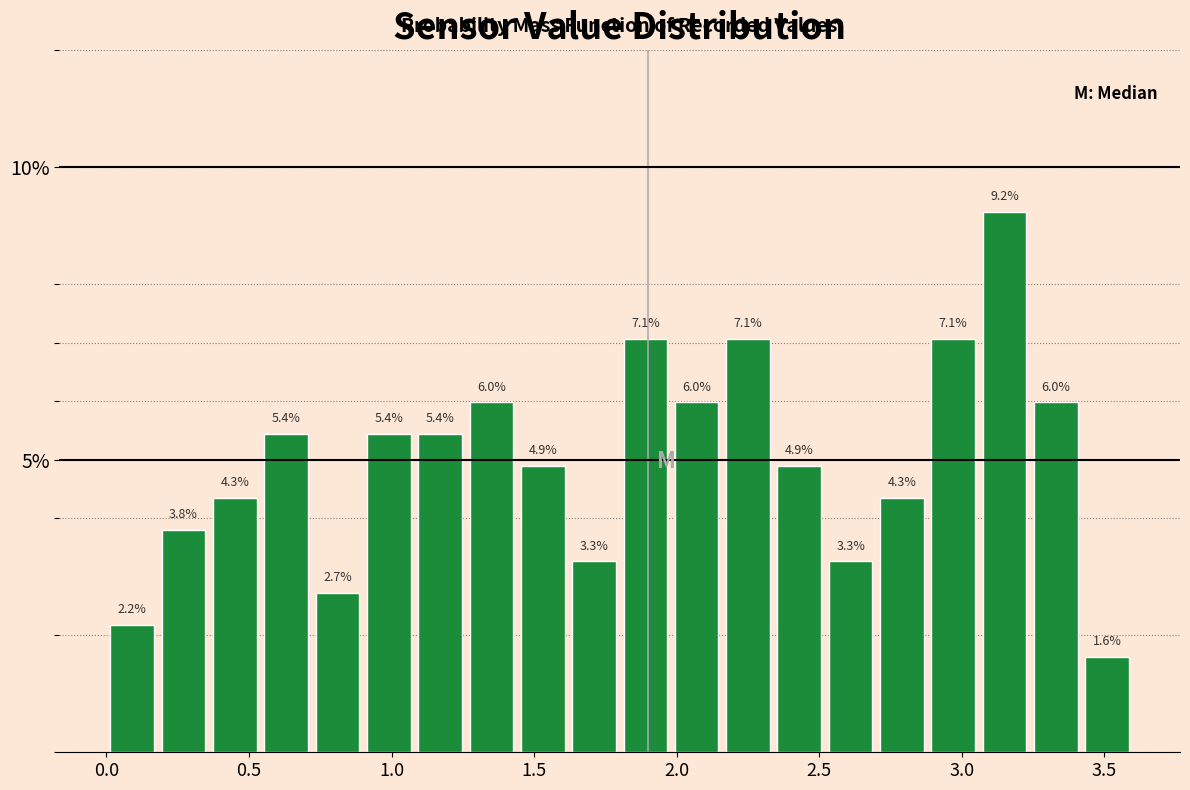

Around what value on the x-axis is the tallest bar? Give the approximate position of its centre, as read against the axis.

3.15